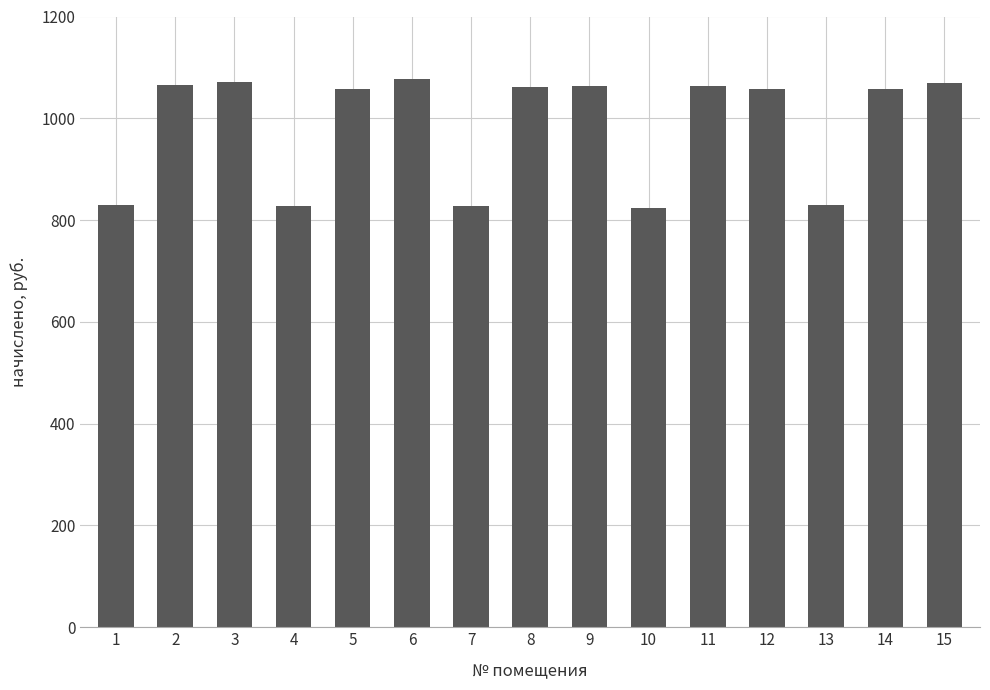

How many data points are less than 1058?

5